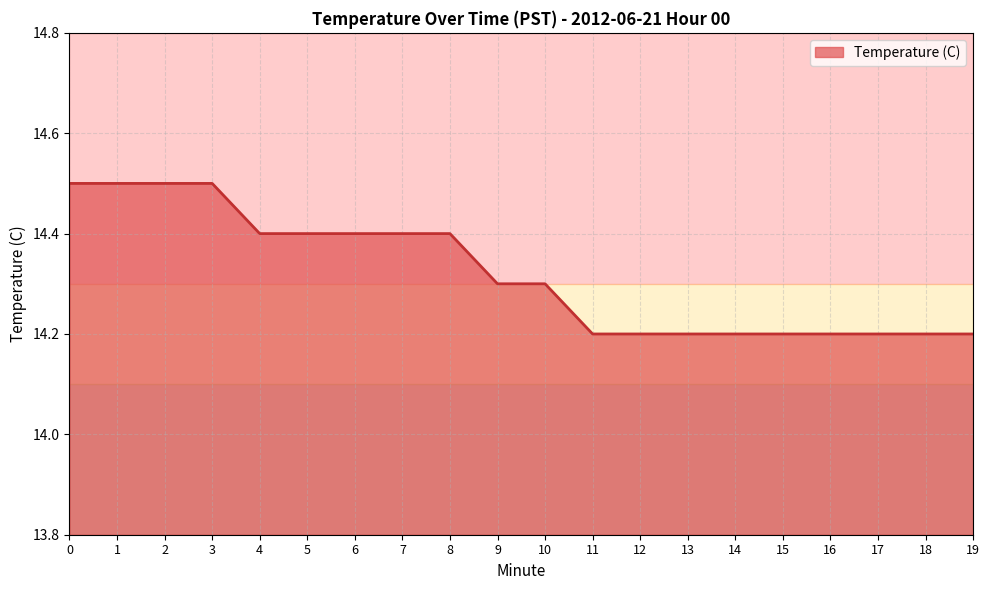

What is the change in value from 7 to 13?

-0.2